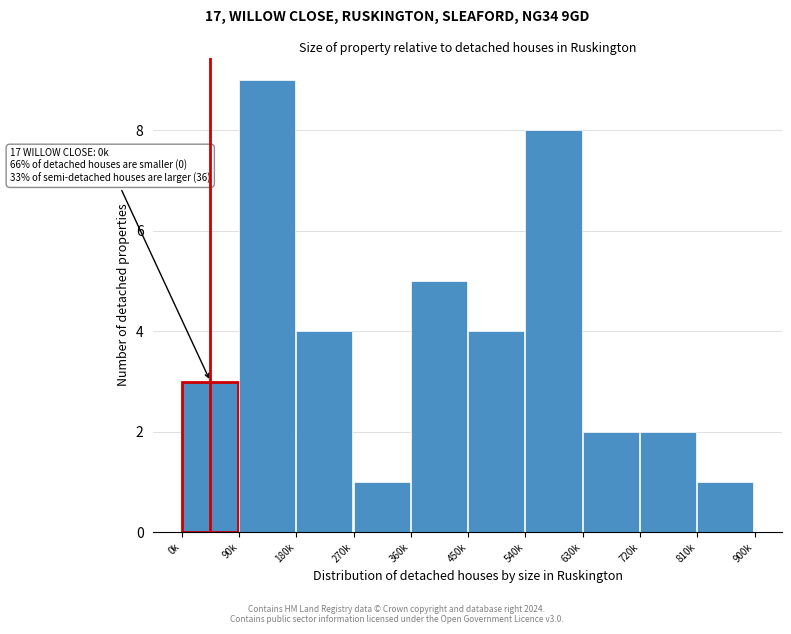

Reading right to left, extract all data points from this chart.

810k=1	720k=2	630k=2	540k=8	450k=4	360k=5	270k=1	180k=4	90k=9	0k=3